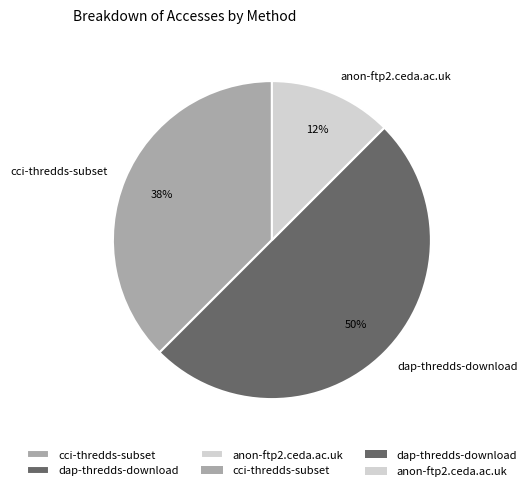

Combined, do anon-ftp2.ceda.ac.uk and dap-thredds-download account for over 50%?

Yes